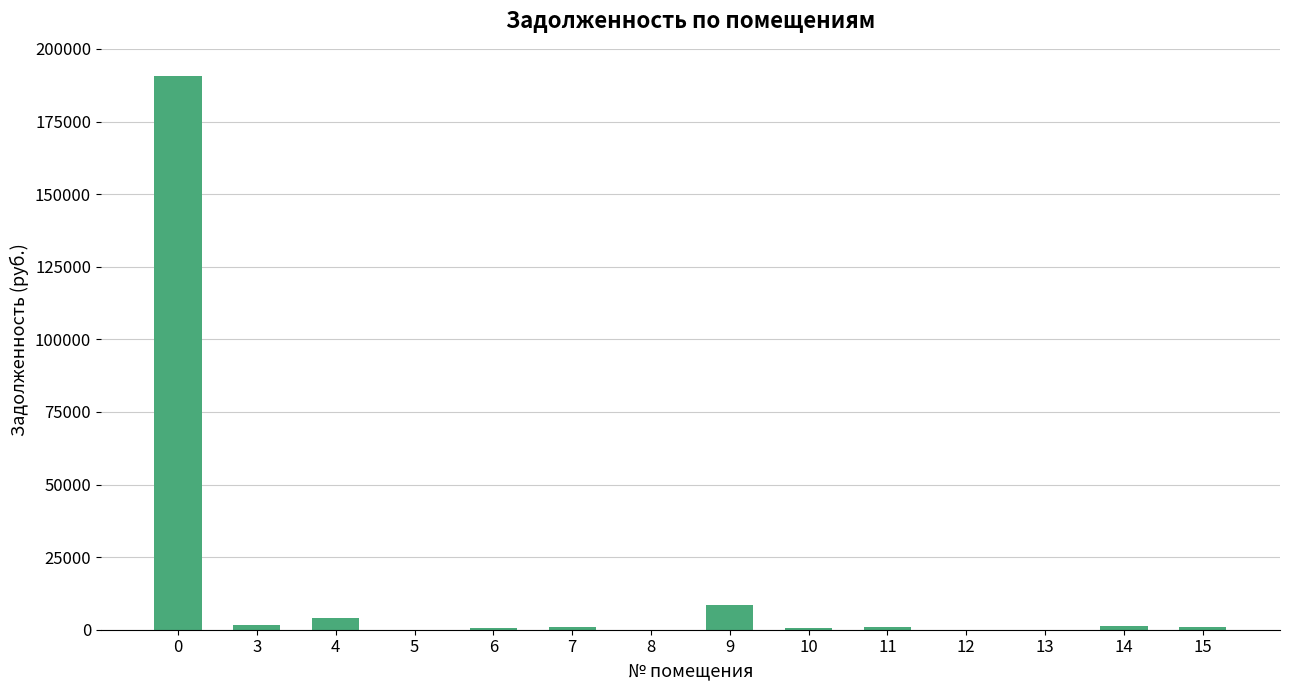

At which label is the value closest to 95254?

9